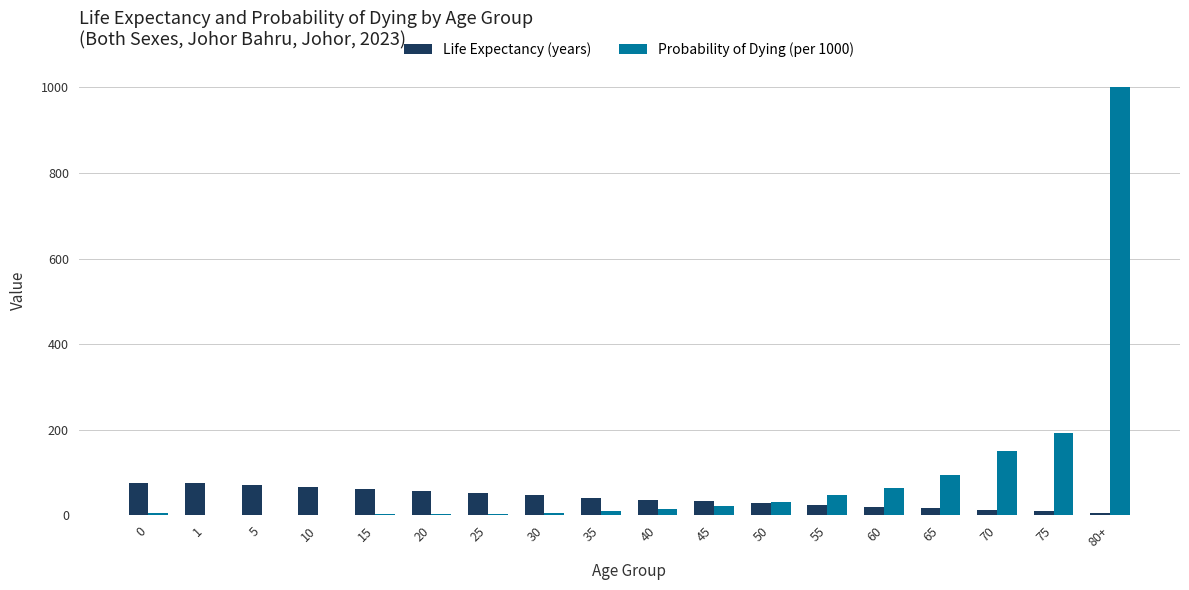

Which label corresponds to the largest value in the chart?

80+